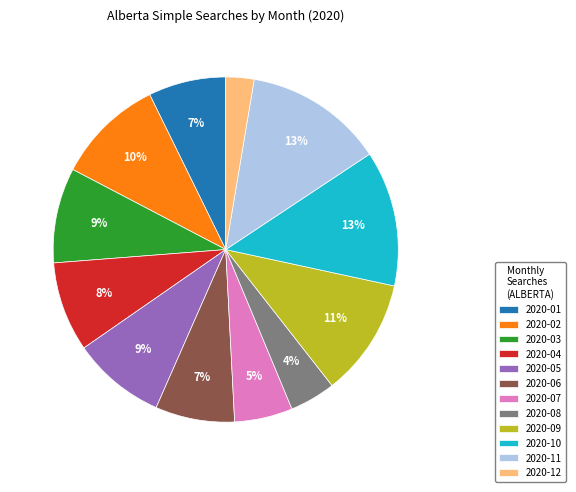

Which has a higher value, 2020-07 or 2020-05?

2020-05